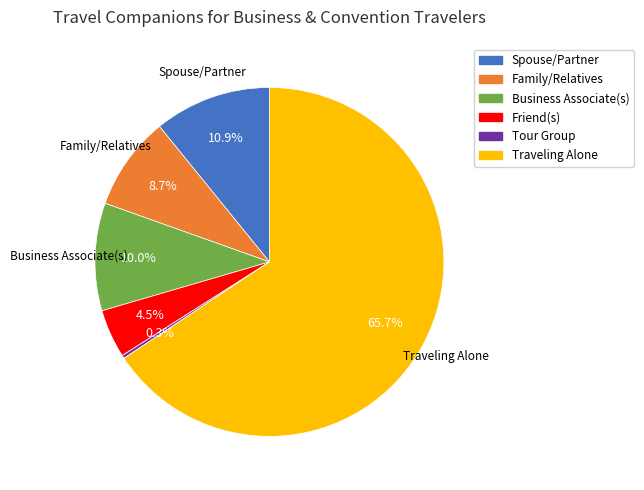

The Family/Relatives slice represents 9% of the pie. True or false?

True